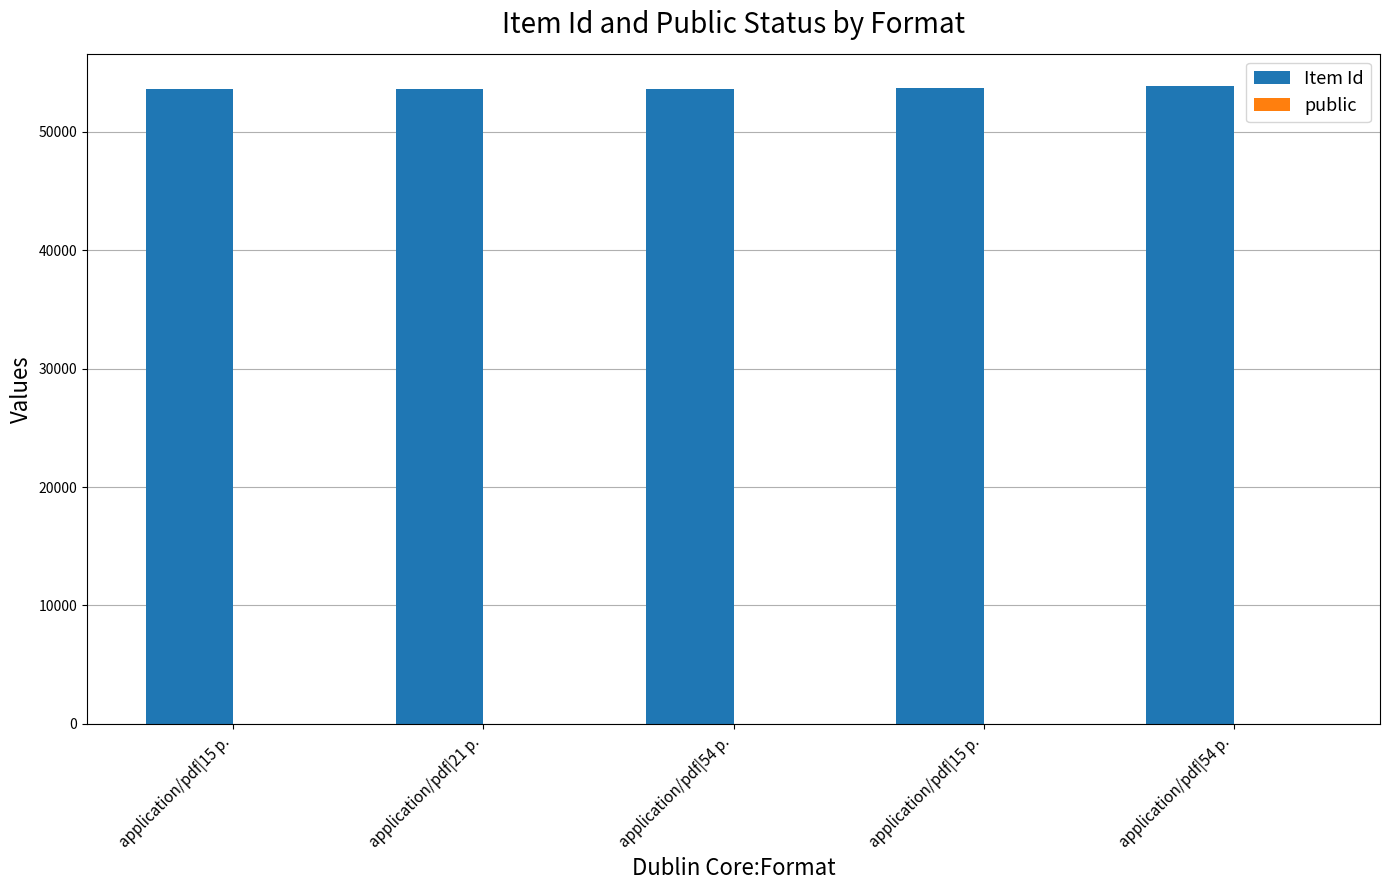

How many series are shown in this chart?

2